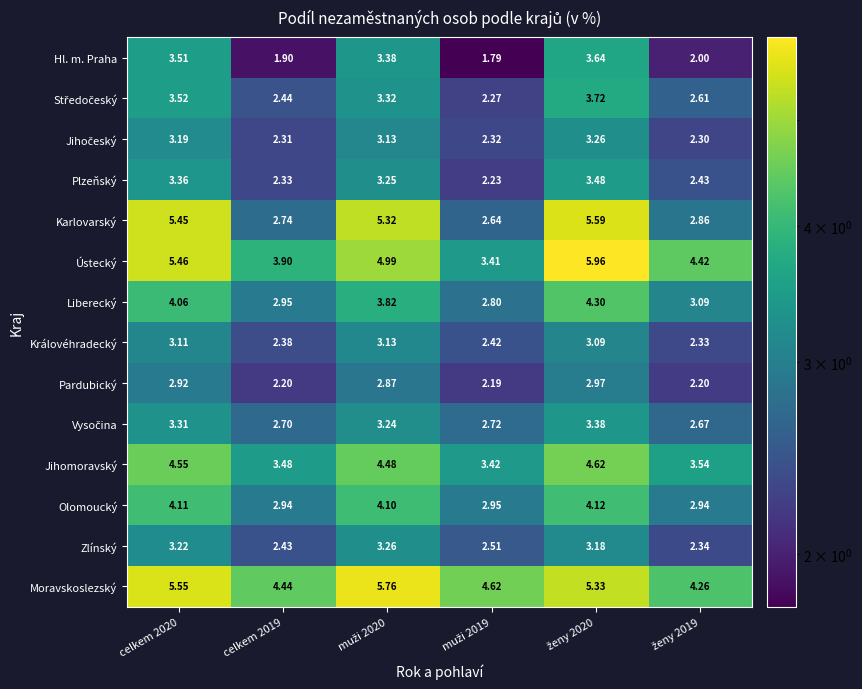

Which series has the largest total across all categories?

Moravskoslezský